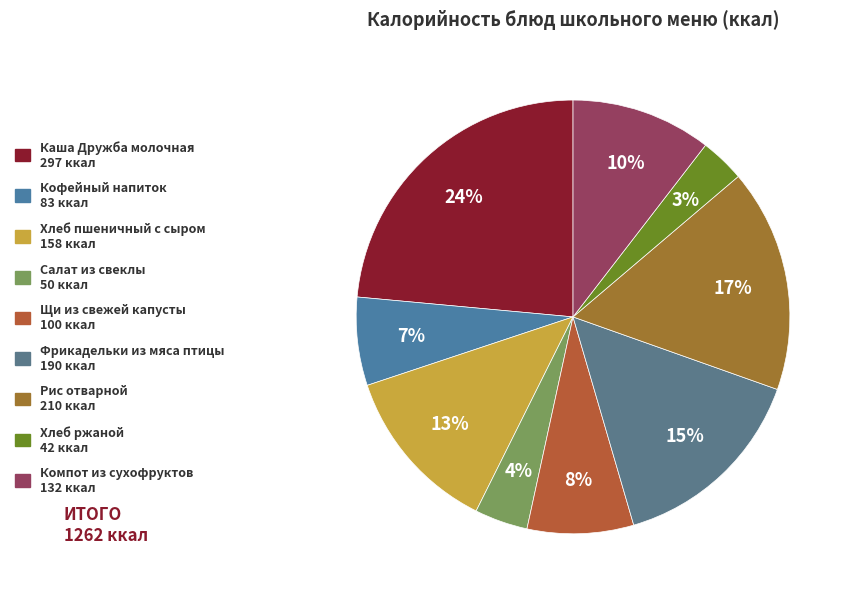

Which slice is the smallest?

Хлеб ржаной